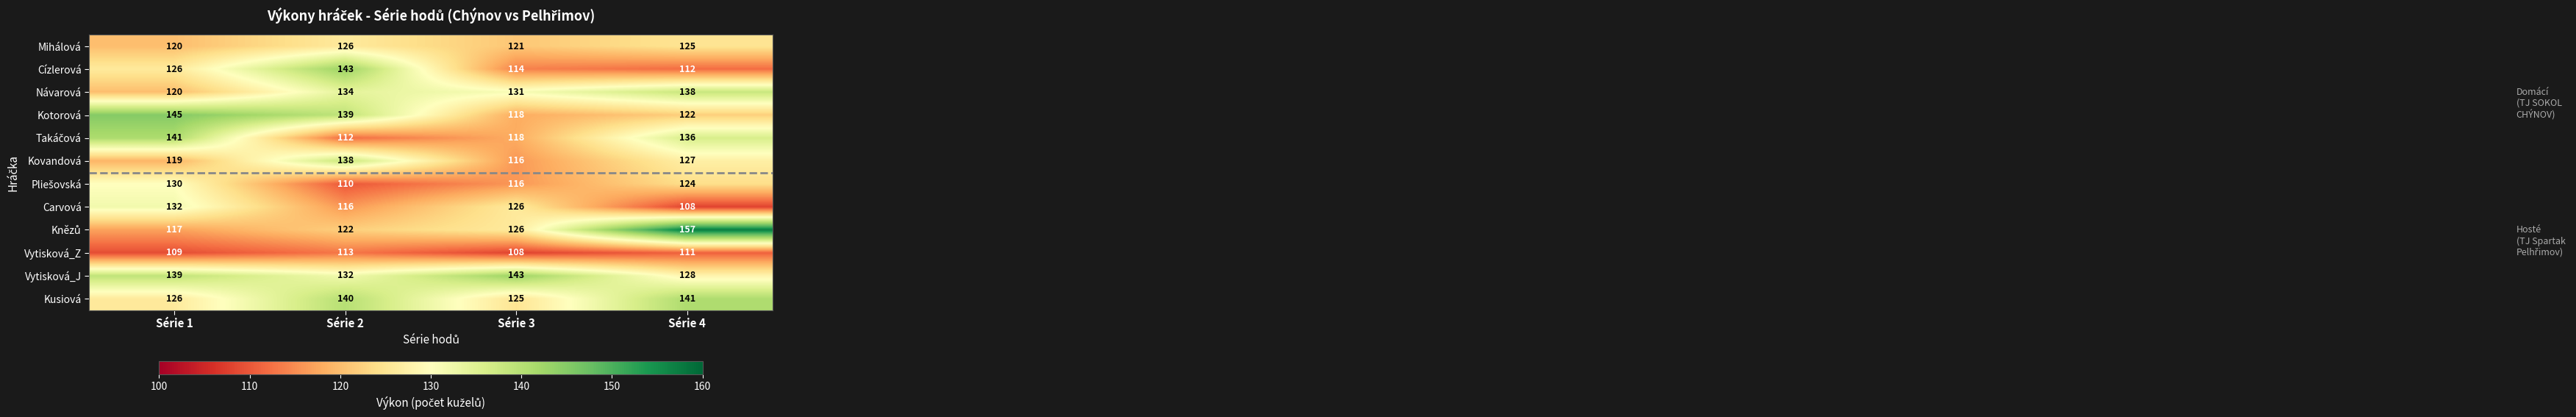

Is the value of Mihálová at Série 2 greater than the value of Kusiová at Série 4?

No